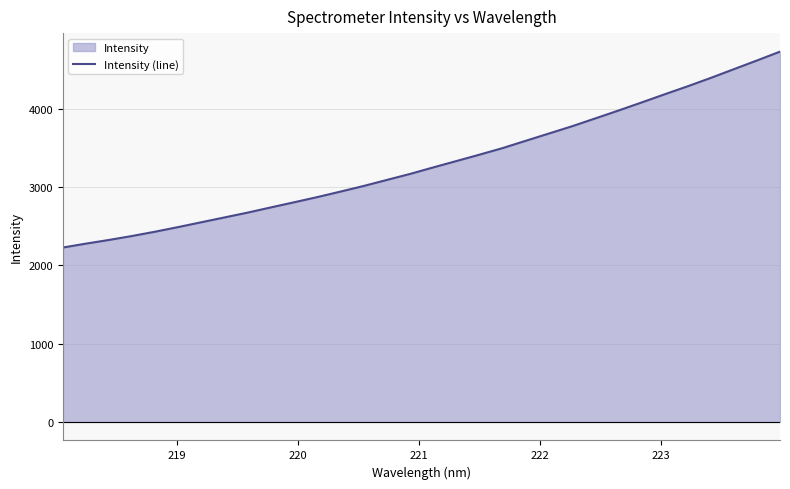

What is the minimum value shown in the chart?

2229.8